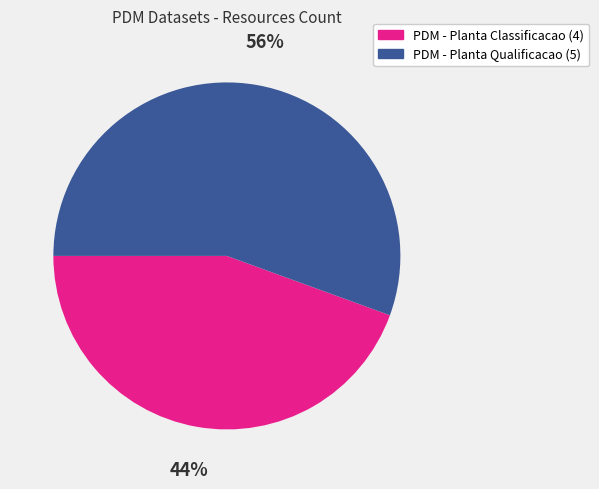

To the nearest percent, what is the average slice percentage?

50%